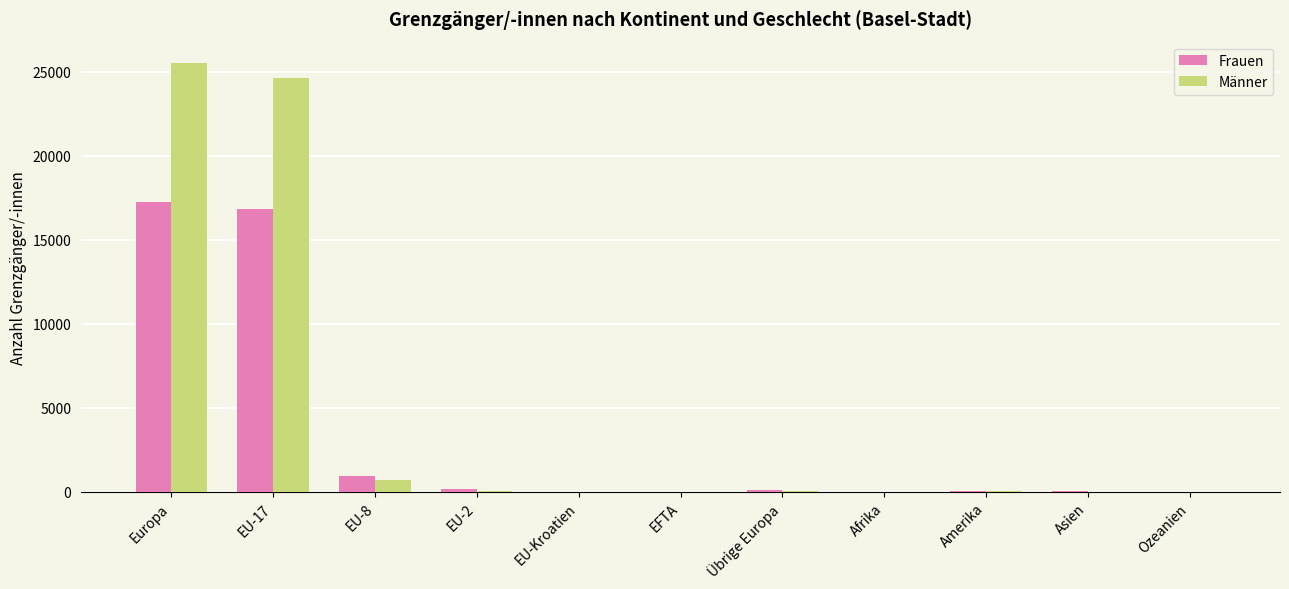

What is the greatest value displayed?

25528